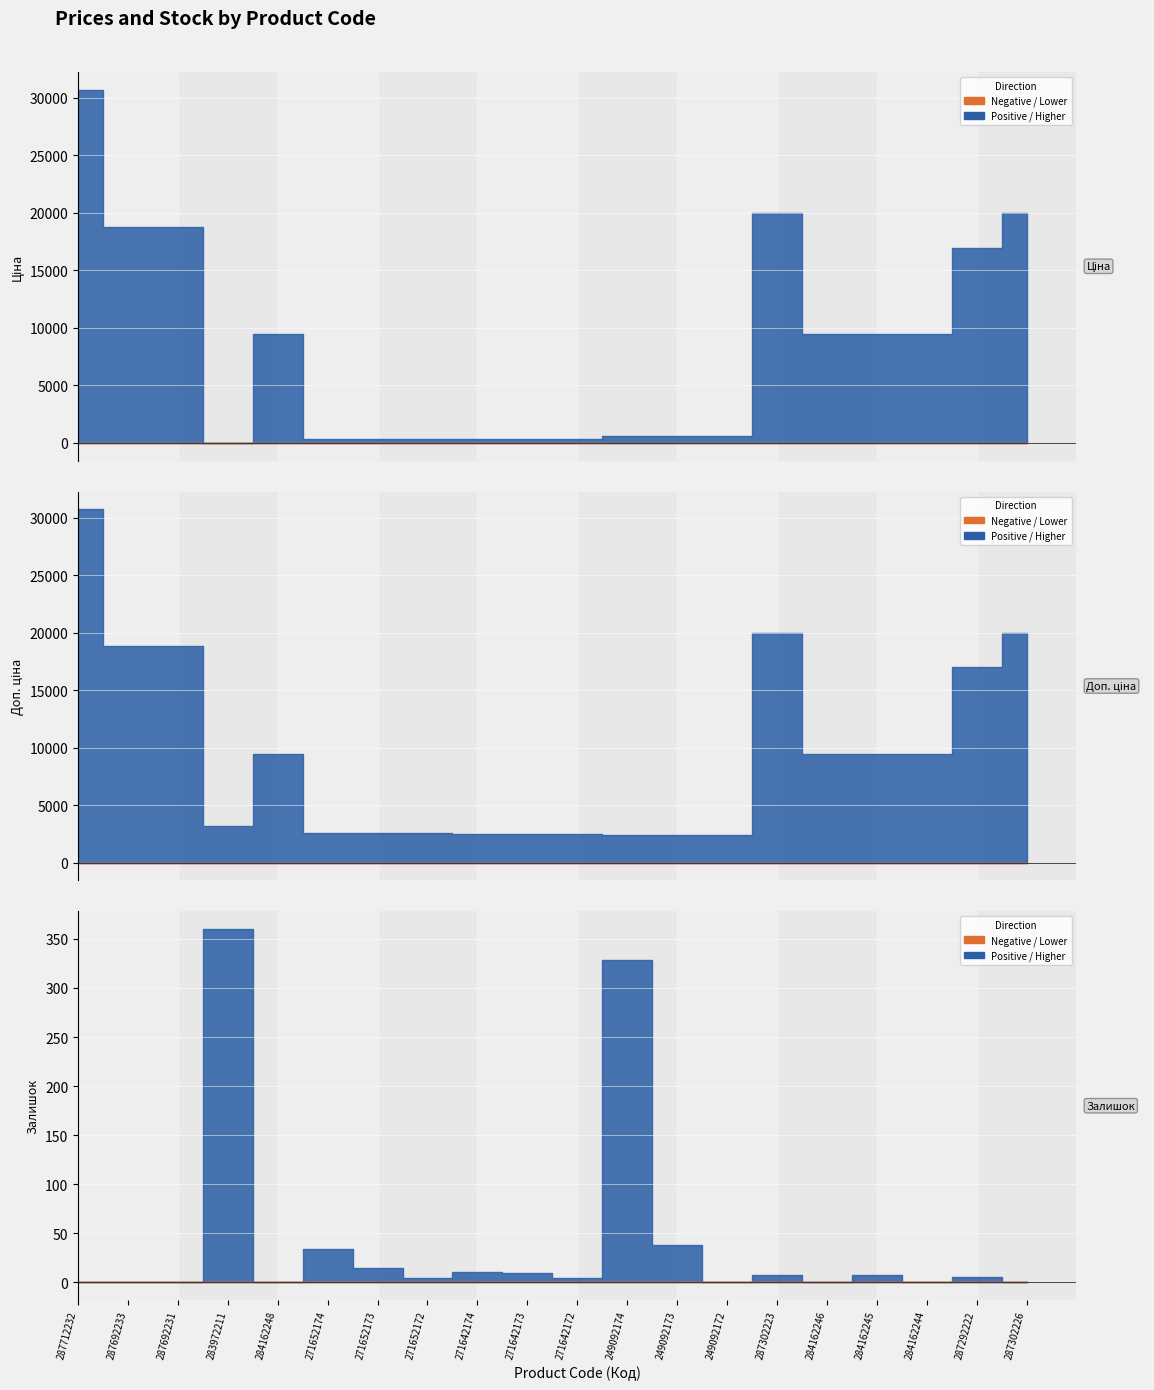

What is the average value of the Залишок series?

41.2